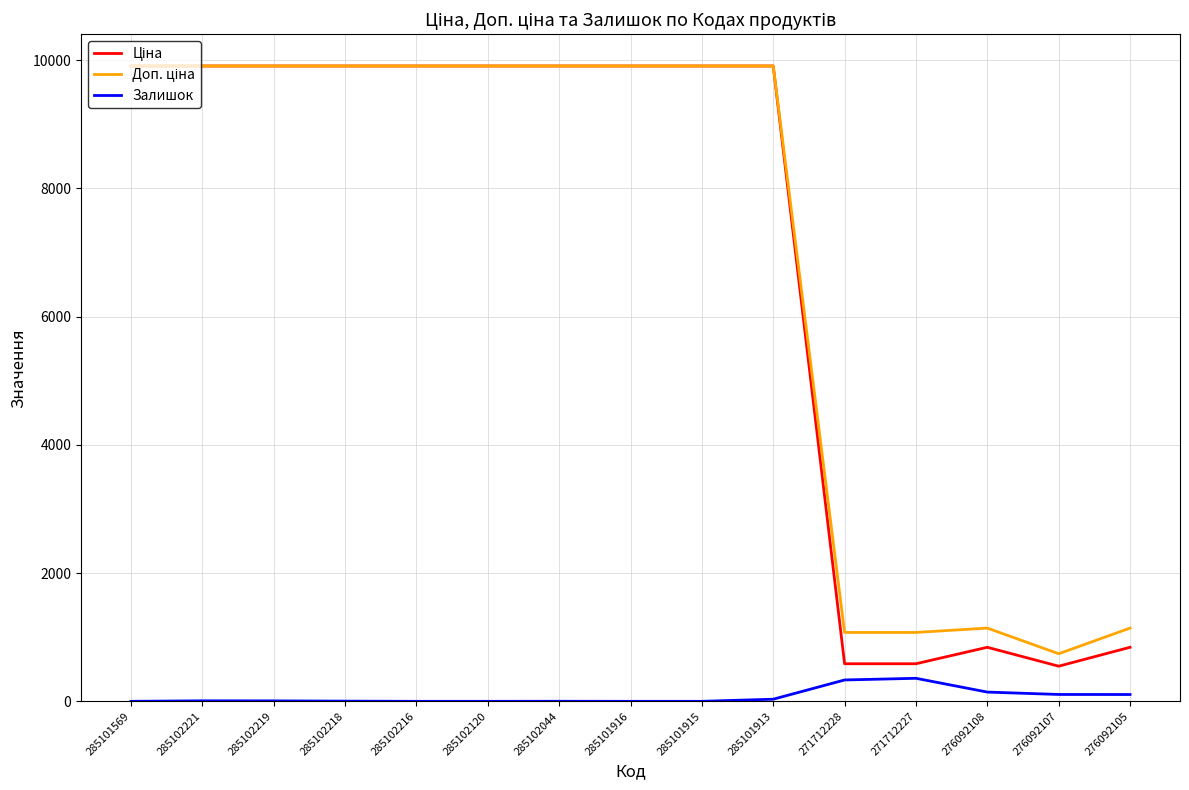

True or false: Залишок has a value of 107.0 at 276092107.

True